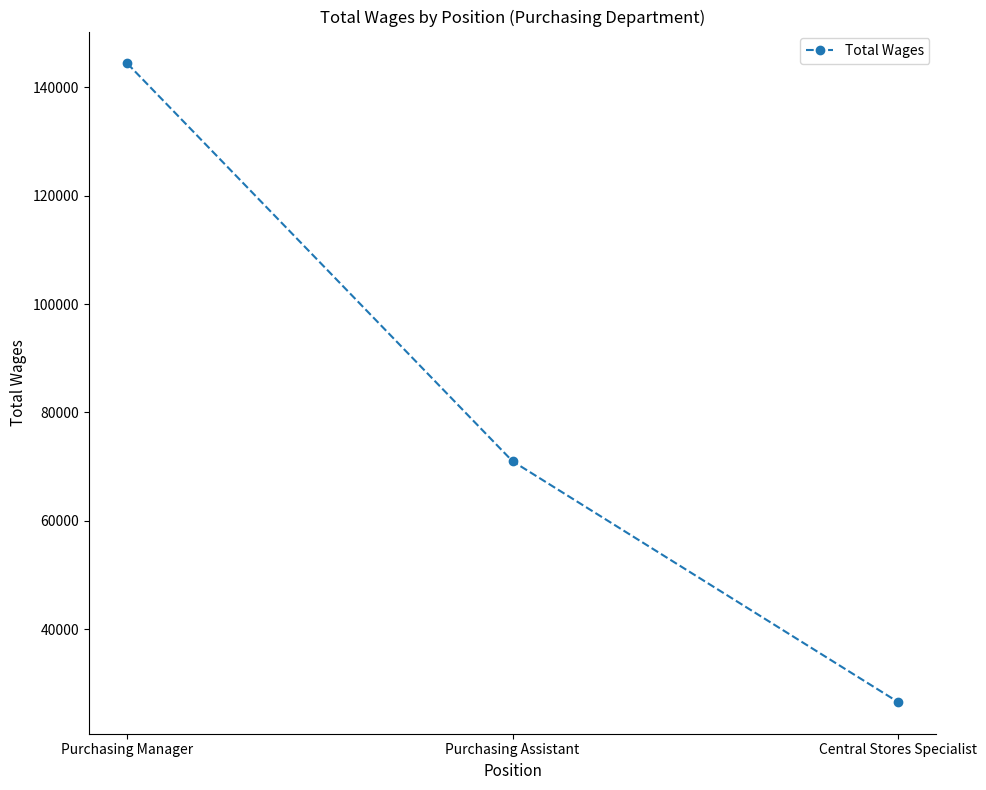

Reading left to right, what are all the values shown in this chart?

Purchasing Manager=144394	Purchasing Assistant=71013	Central Stores Specialist=26623